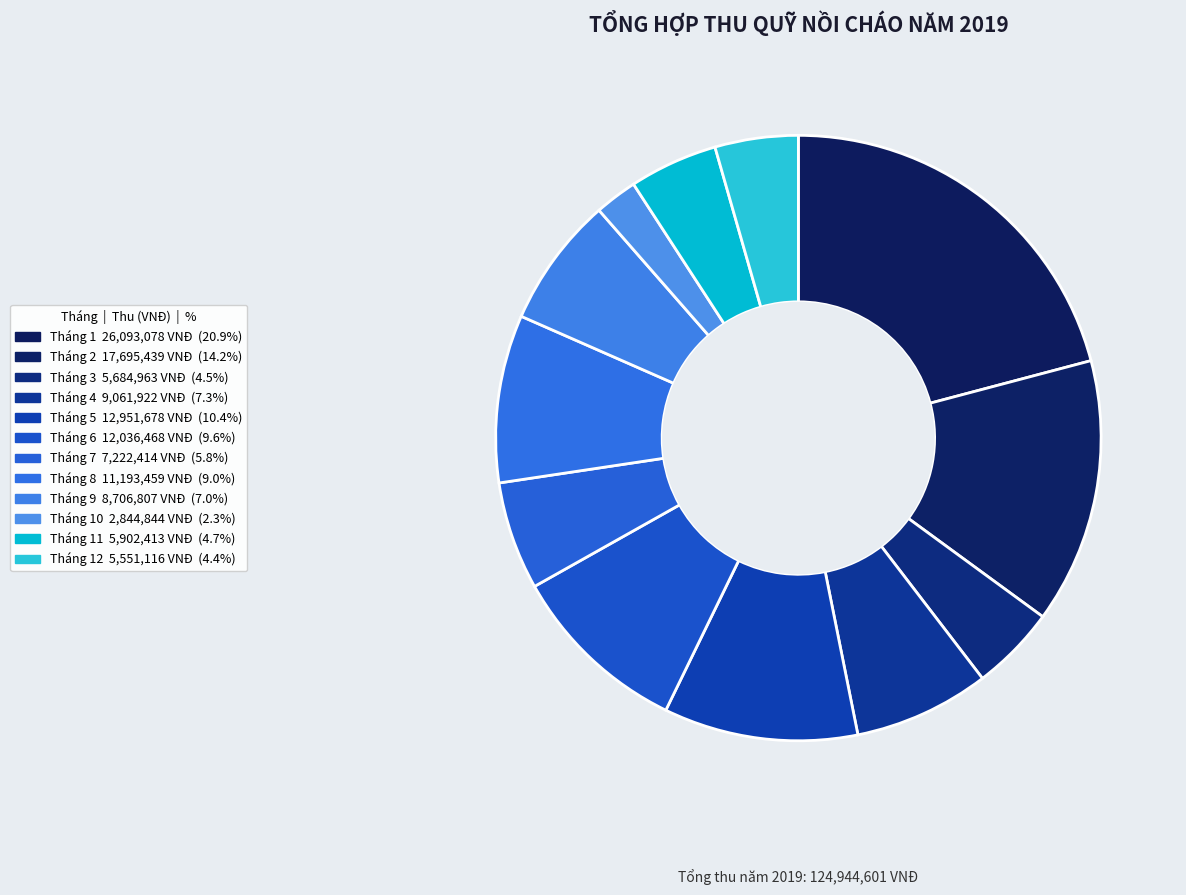

Which category has the smallest portion of the pie?

Tháng 10